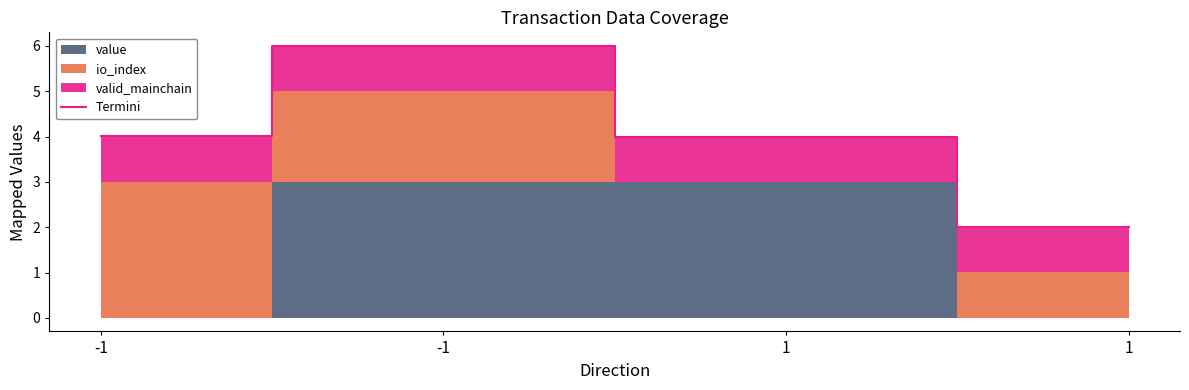

Is it true that the value at -1 is 6.0?

True